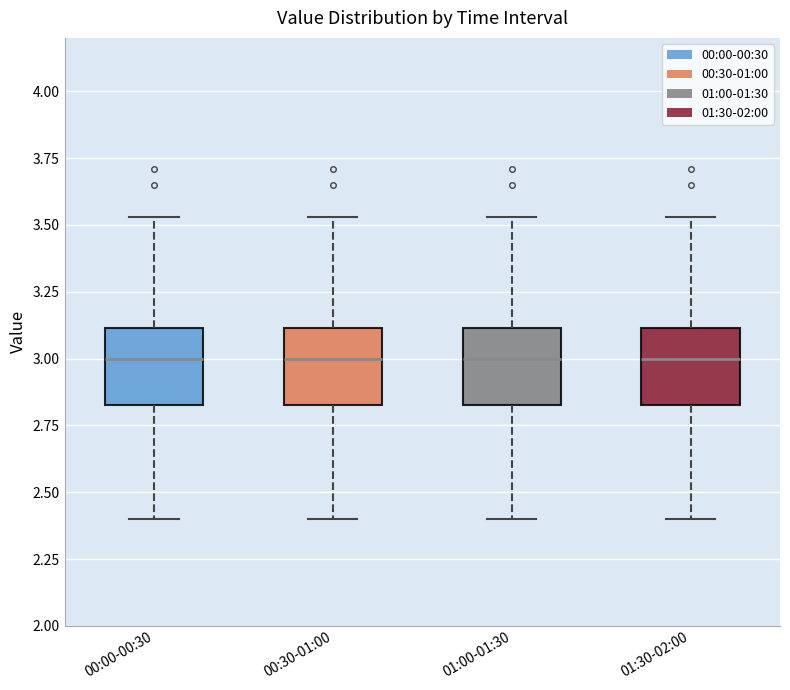

Reading left to right, read every box against the y-axis: the position of its median line, the range the box covers, and the ends of its whiskers. The values are not printed on the chart, so give them approximately, as read against the axis.

00:00-00:30: median 3.00, box 2.85 to 3.10, whiskers 2.40 to 3.55
00:30-01:00: median 3.00, box 2.85 to 3.10, whiskers 2.40 to 3.55
01:00-01:30: median 3.00, box 2.85 to 3.10, whiskers 2.40 to 3.55
01:30-02:00: median 3.00, box 2.85 to 3.10, whiskers 2.40 to 3.55